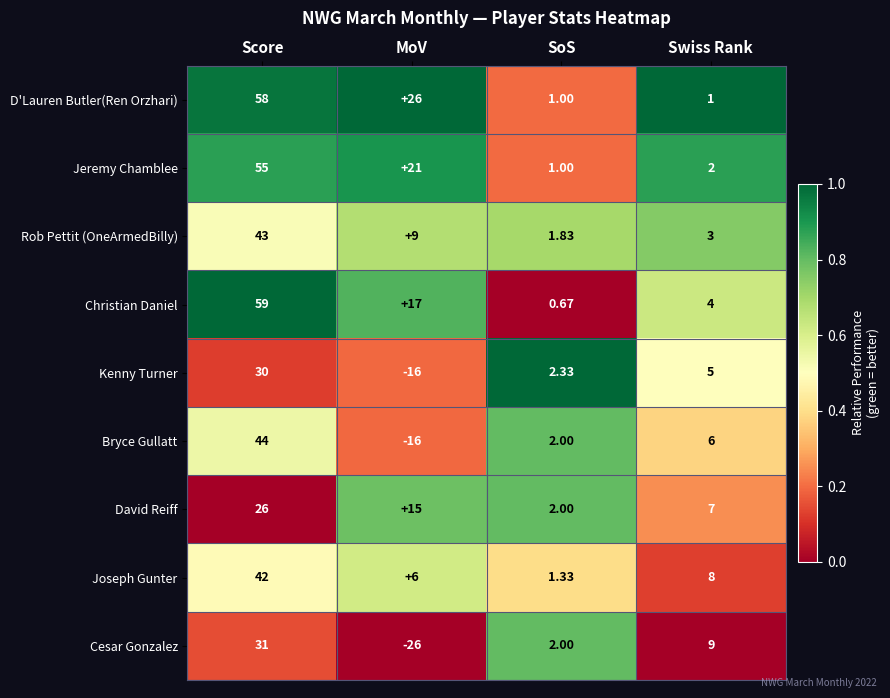

What is the difference between the highest and lowest values at MoV?

52.0